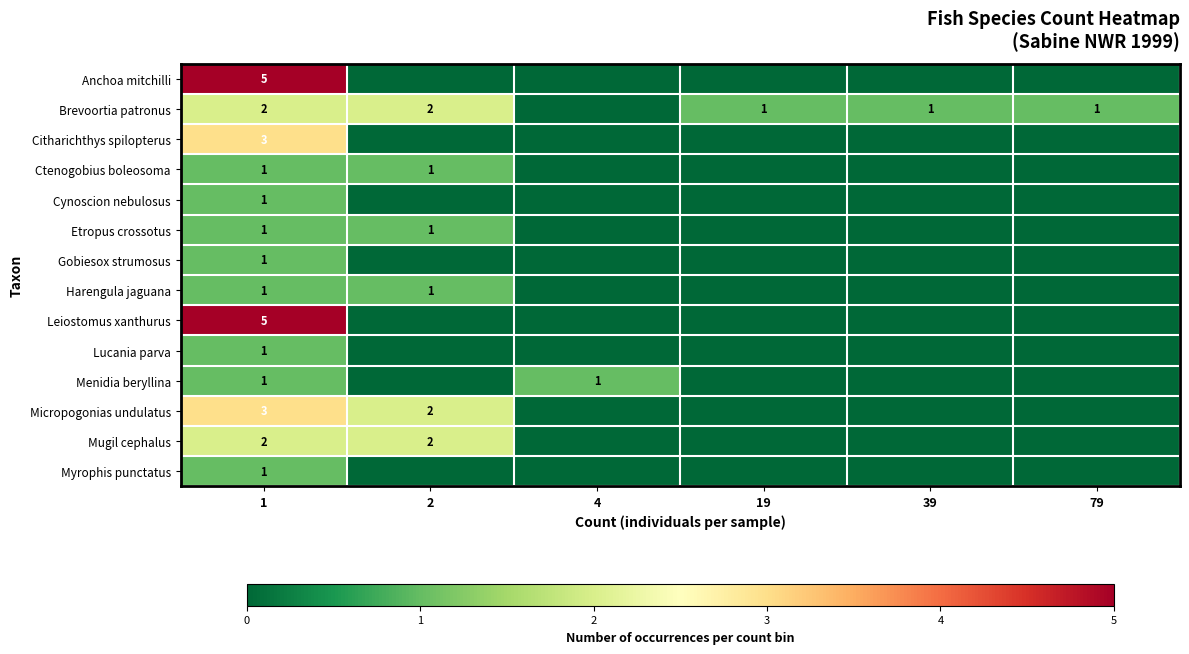

What is the spread (max minus min) of values at 39?

1